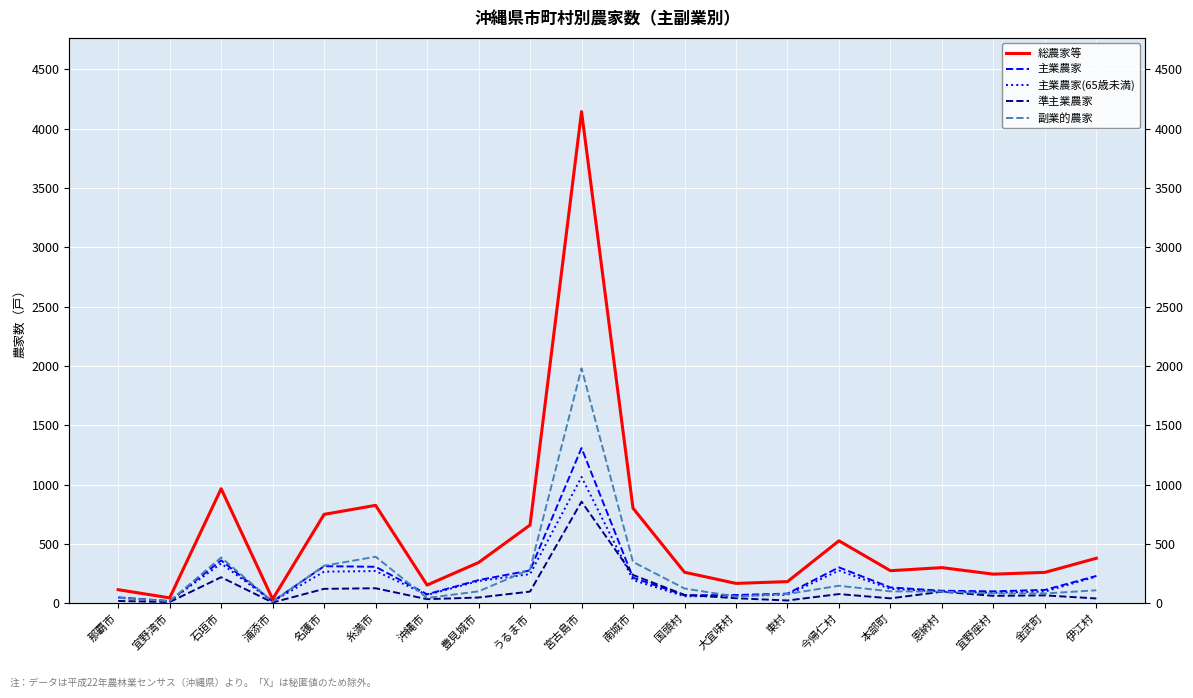

What is the value of the 主業農家(65歳未満) point at the 19th from the left?

98